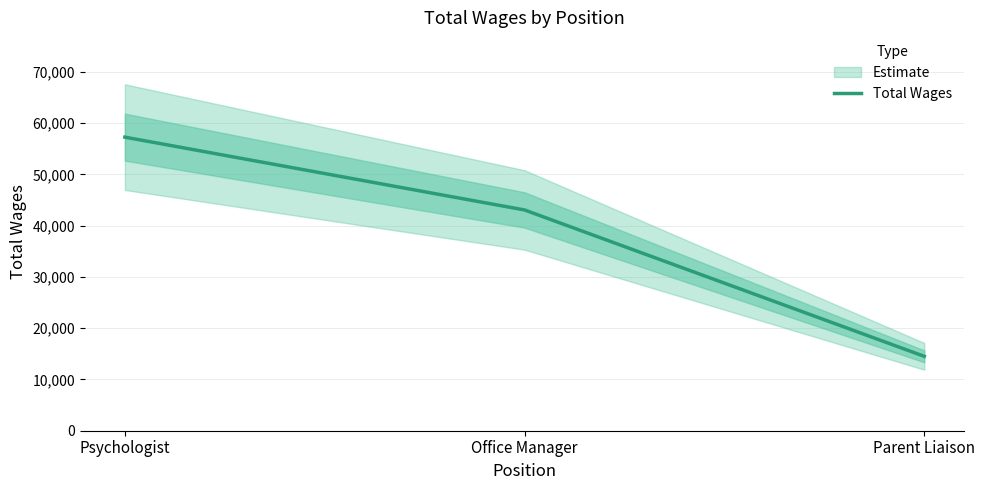

Reading right to left, what are all the values shown in this chart?

Parent Liaison=14515	Office Manager=43072	Psychologist=57281